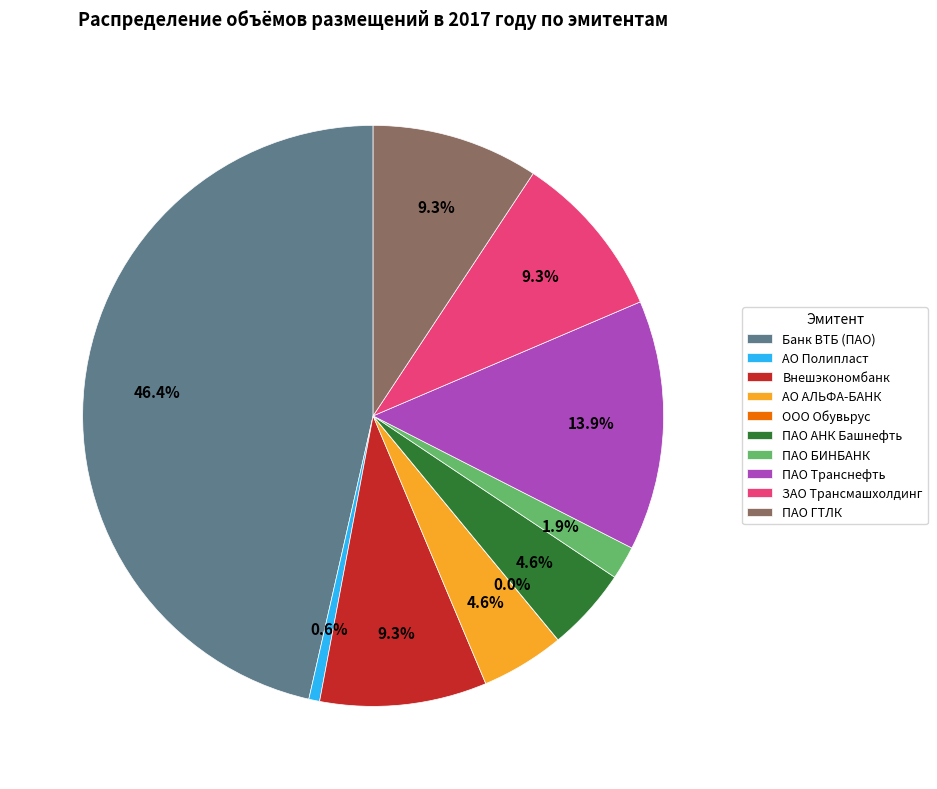

Which slice is the largest?

Банк ВТБ (ПАО)